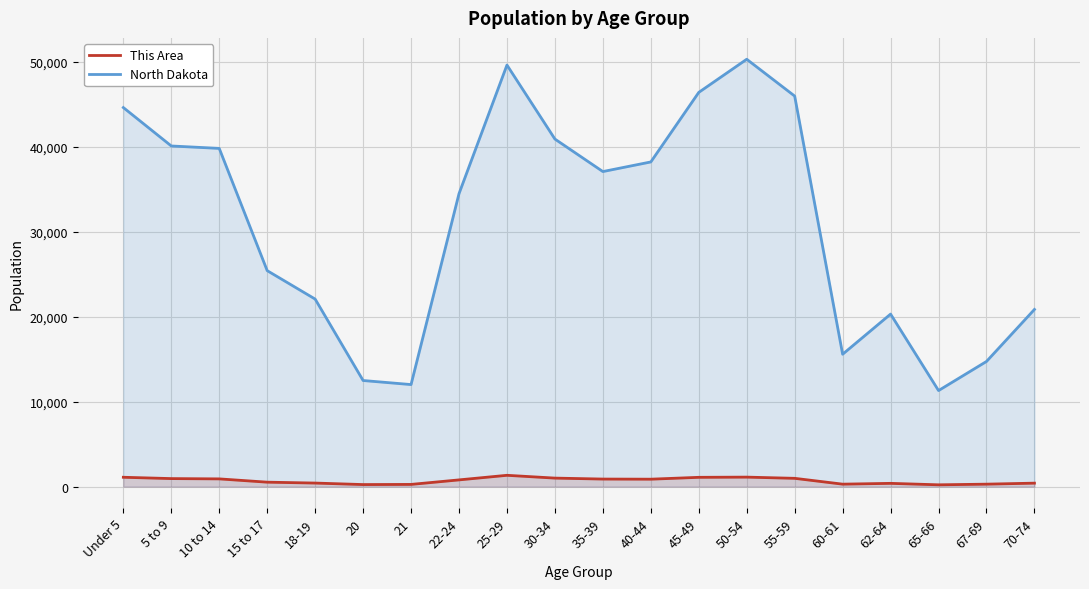

What is the approximate value of This Area at 22-24?

793